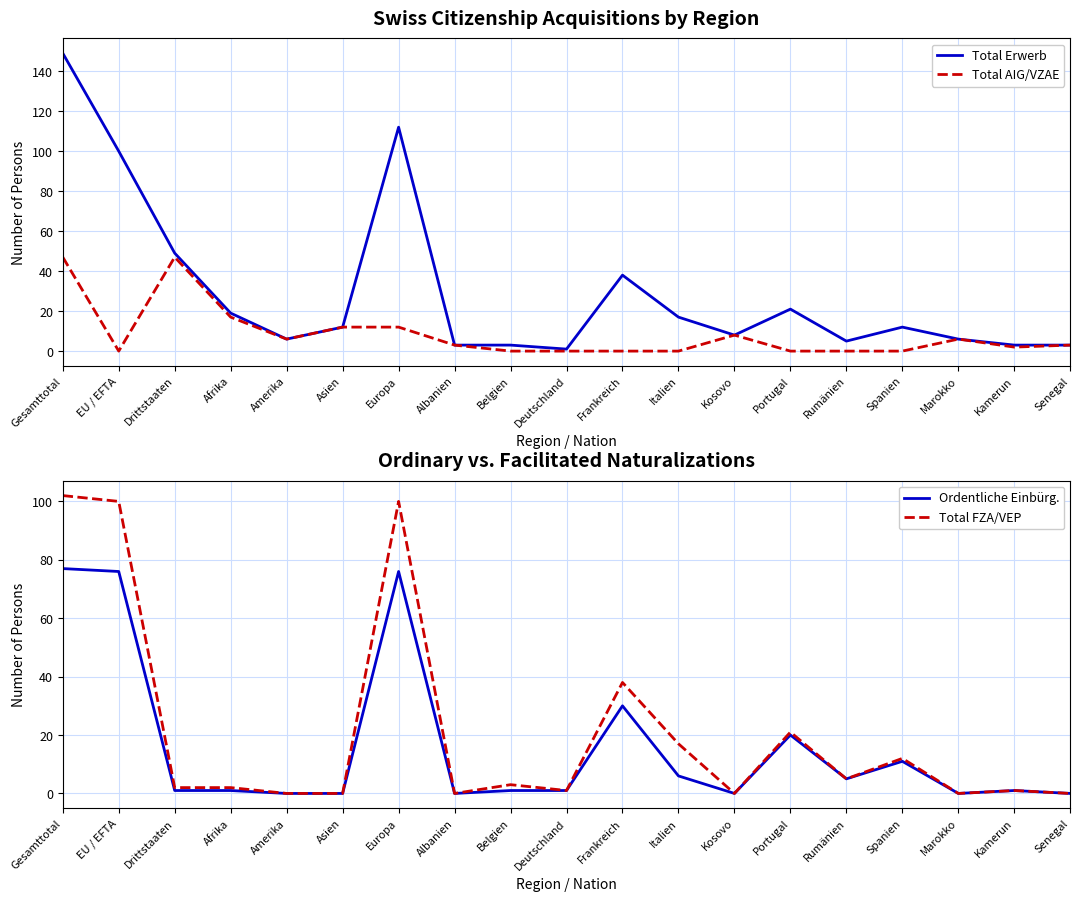

Reading left to right, extract all data points from this chart.

Total Erwerb: 149	100	49	19	6	12	112	3	3	1	38	17	8	21	5	12	6	3	3
Total AIG/VZAE: 47	0	47	17	6	12	12	3	0	0	0	0	8	0	0	0	6	2	3
Ordentliche Einbürg.: 77	76	1	1	0	0	76	0	1	1	30	6	0	20	5	11	0	1	0
Total FZA/VEP: 102	100	2	2	0	0	100	0	3	1	38	17	0	21	5	12	0	1	0